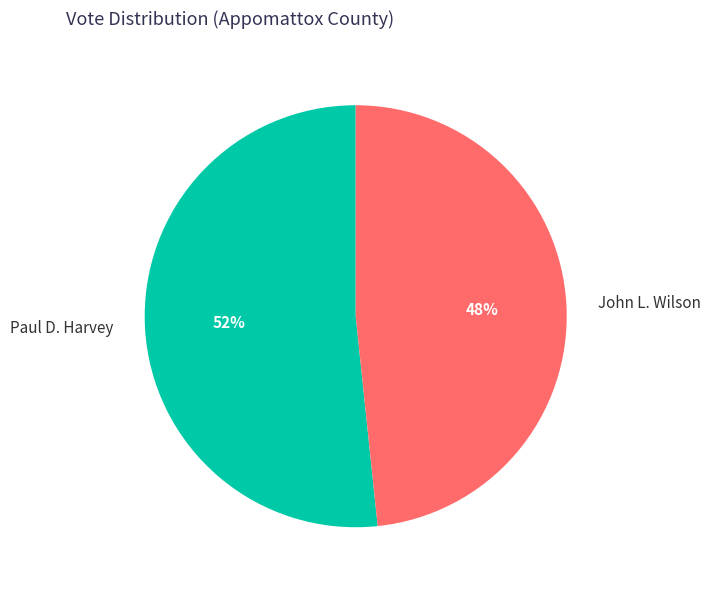

What is the ratio of the value at John L. Wilson to the value at Paul D. Harvey?

0.9